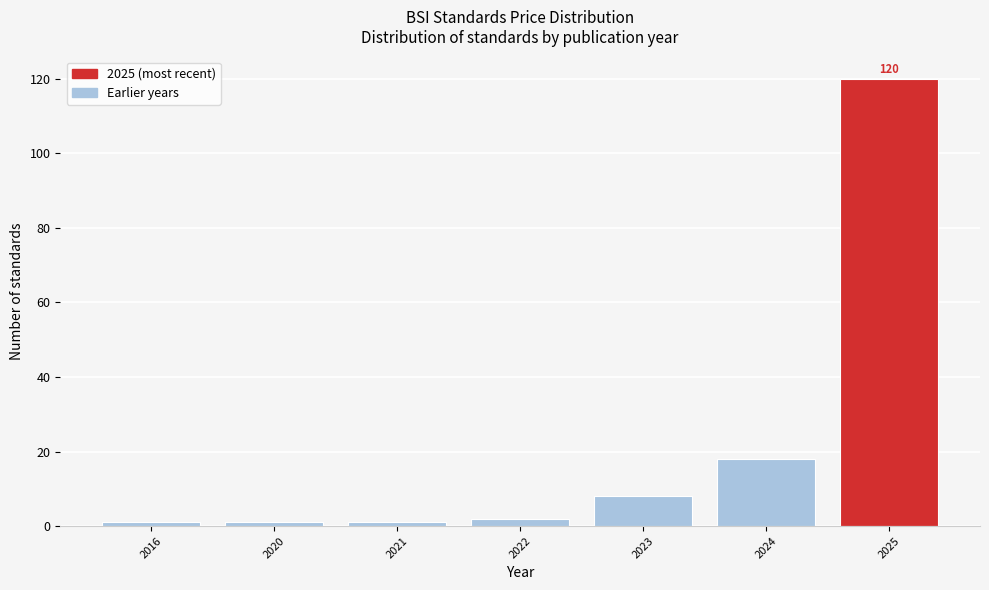

Reading left to right, list all the values displayed in this chart.

2016=1	2020=1	2021=1	2022=2	2023=8	2024=18	2025=120